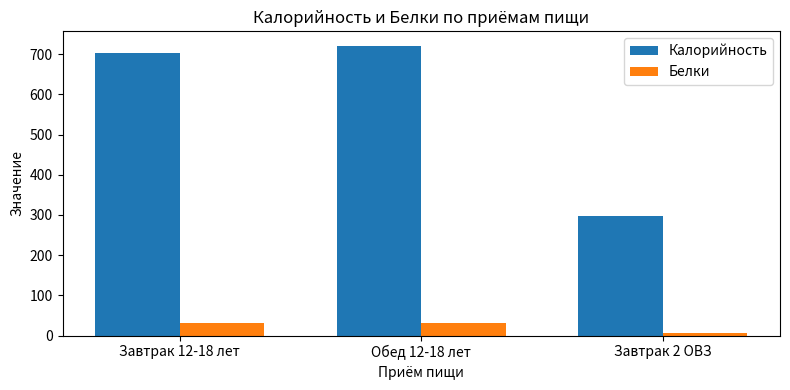

Which series changed the most between Завтрак 12-18 лет and Завтрак 2 ОВЗ?

Калорийность